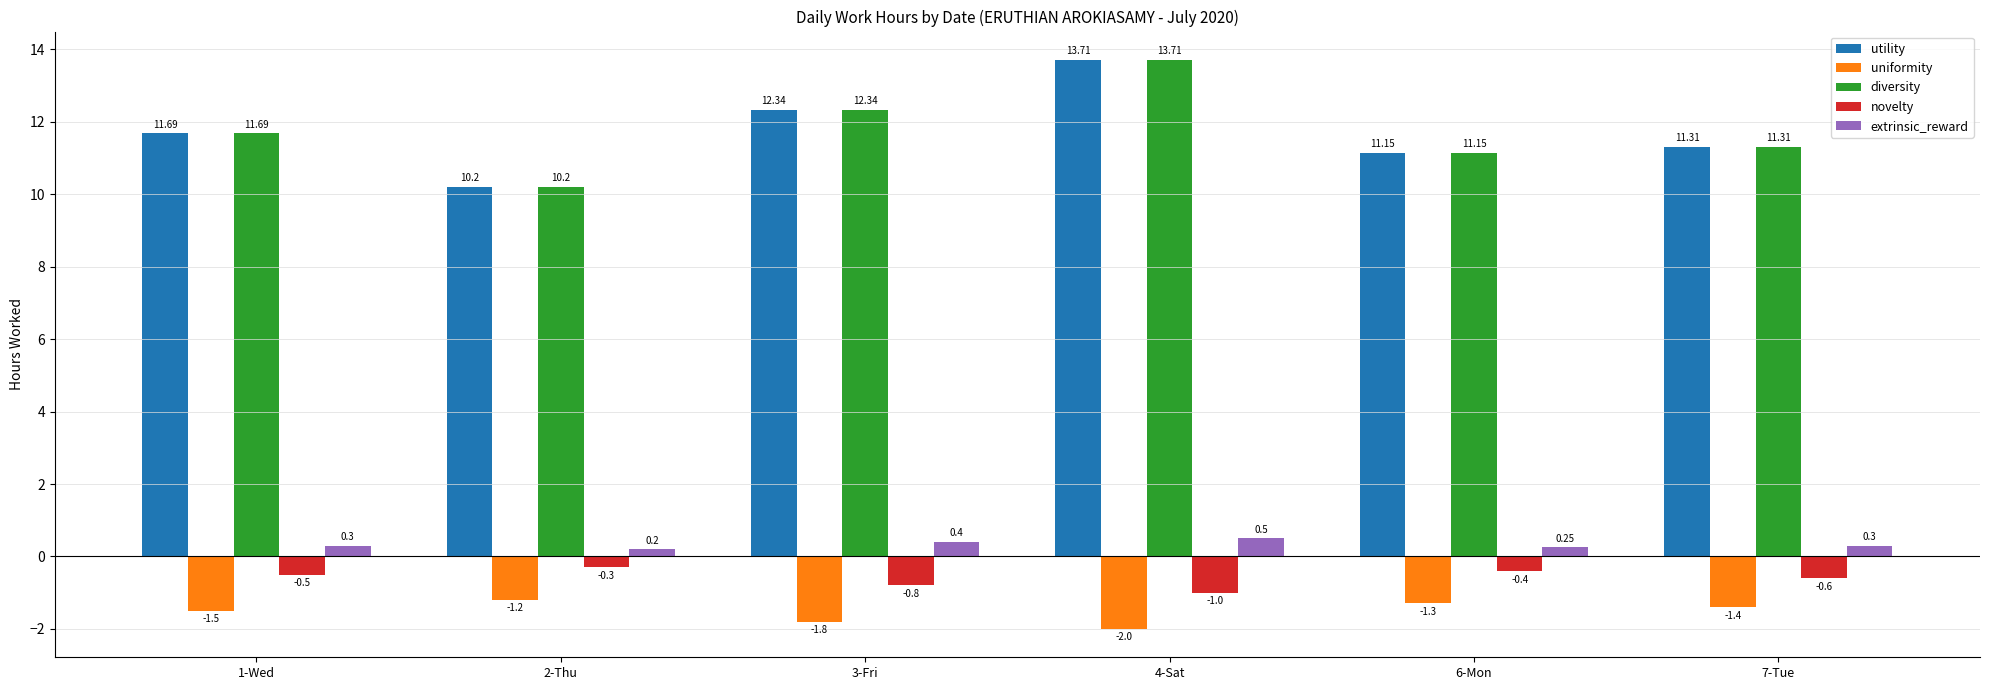

Between 4-Sat and 3-Fri, which is larger?

4-Sat